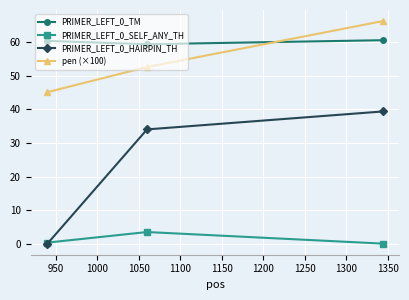

At how many categories does at least one series exceed 61?

1